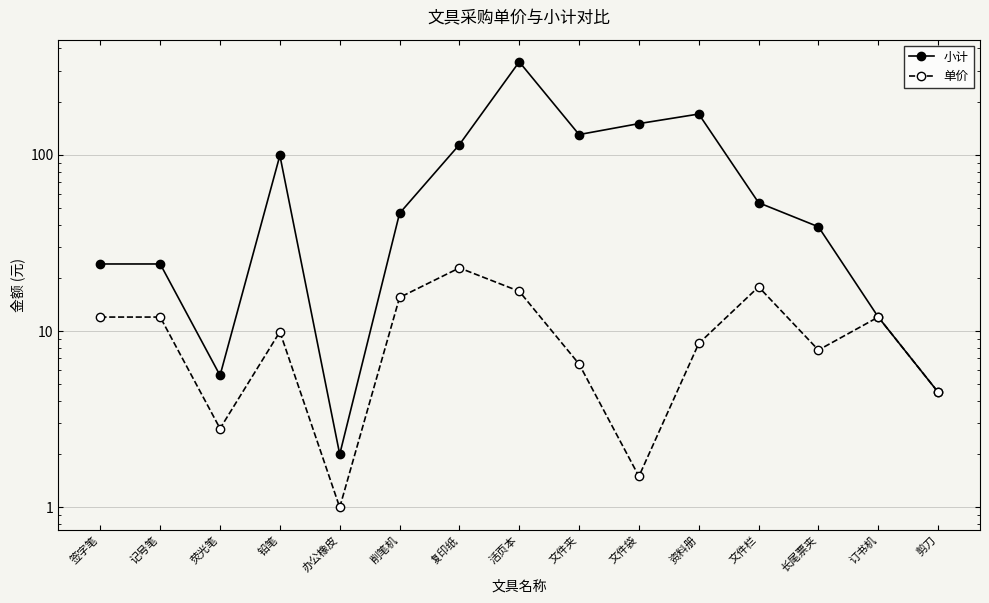

True or false: 单价 has a value of 12.0 at 签字笔.

True